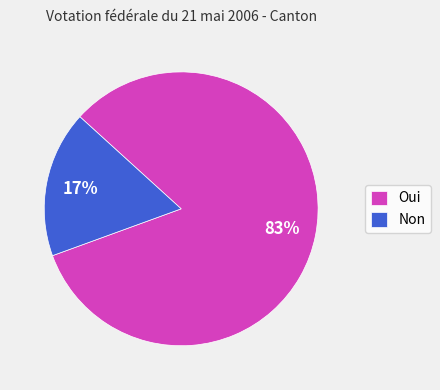

To the nearest percent, what is the average slice percentage?

50%